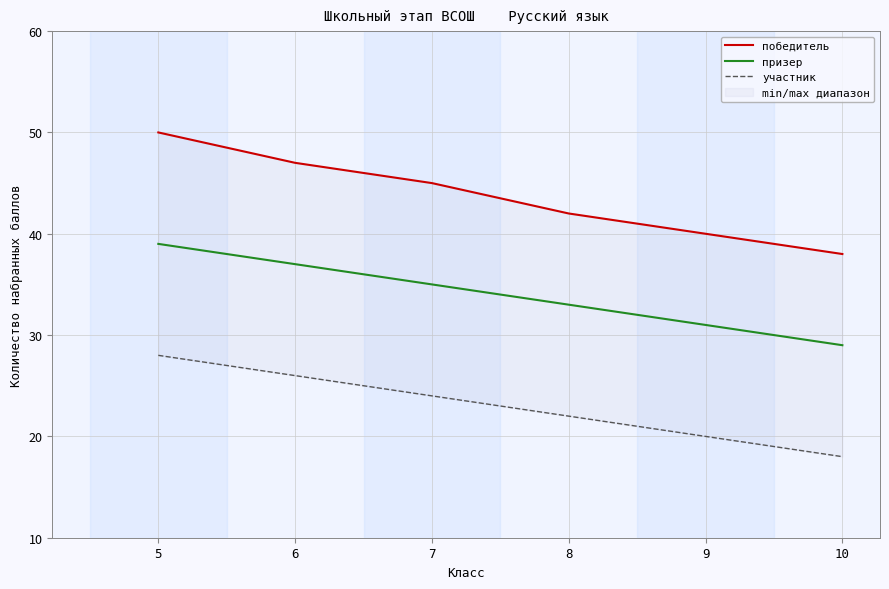

At 10, list the series in order from smallest to largest.

участник, призер, победитель